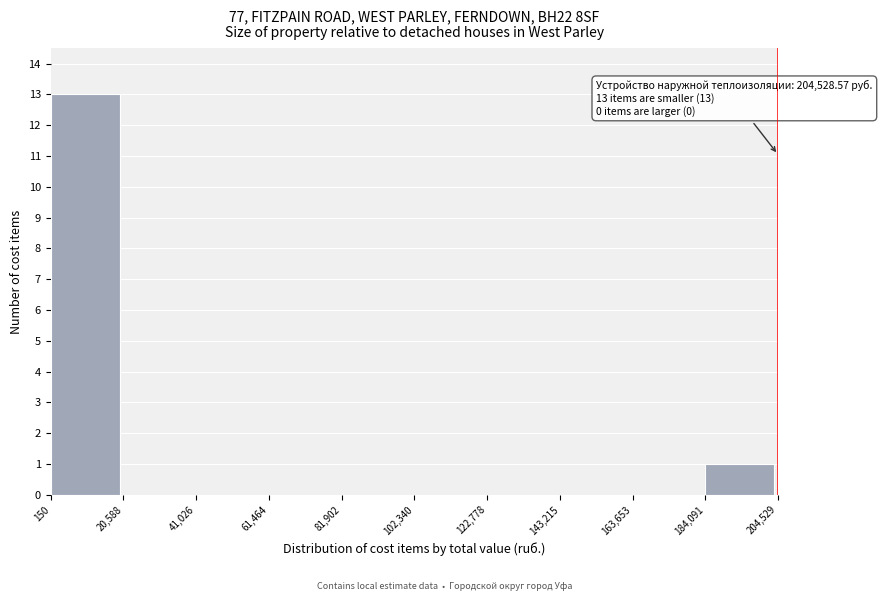

Which range on the x-axis has the tallest bar?

150 to 20,588